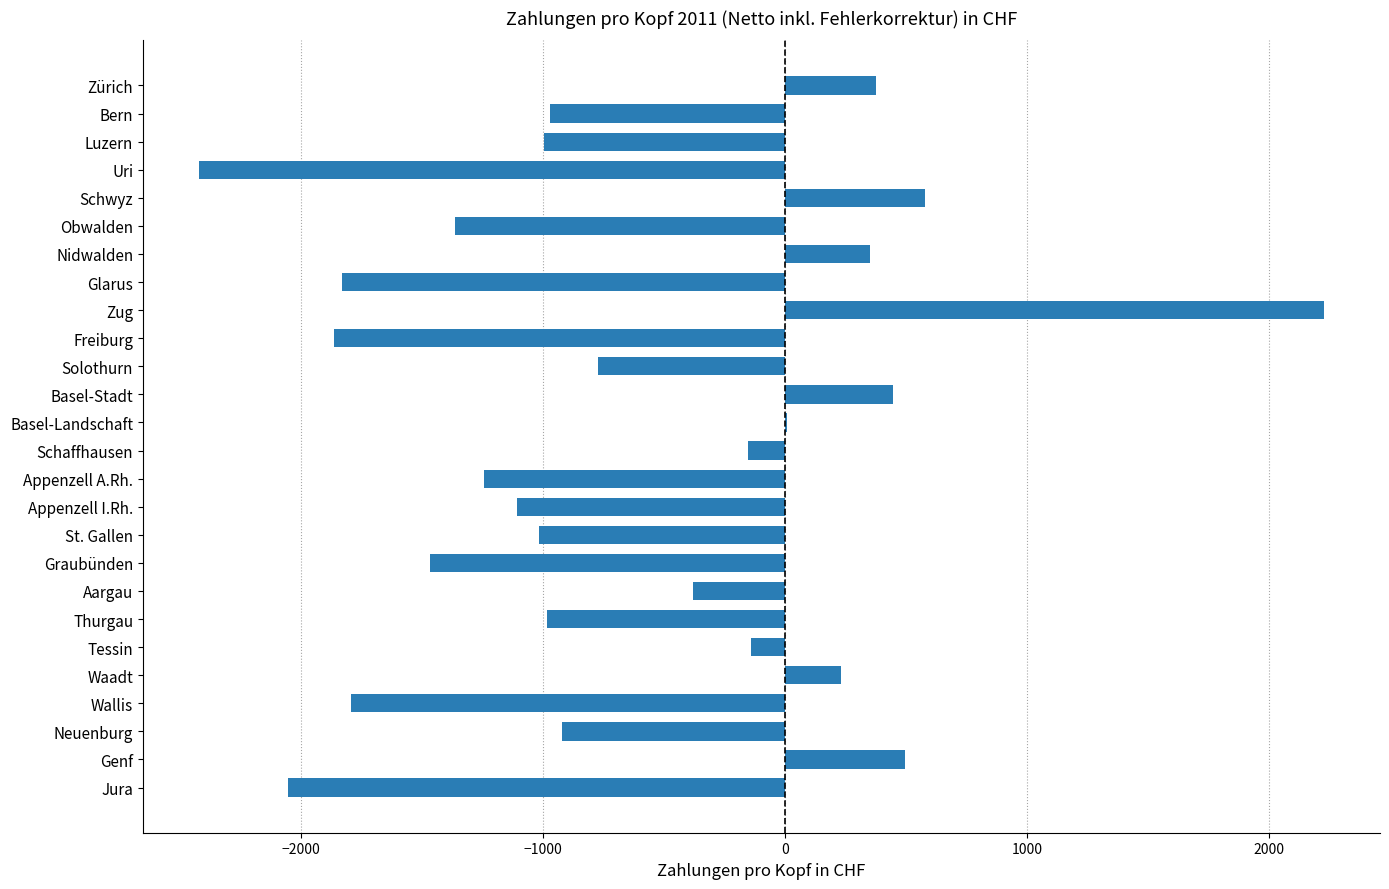

Which has a higher value, Nidwalden or Wallis?

Nidwalden